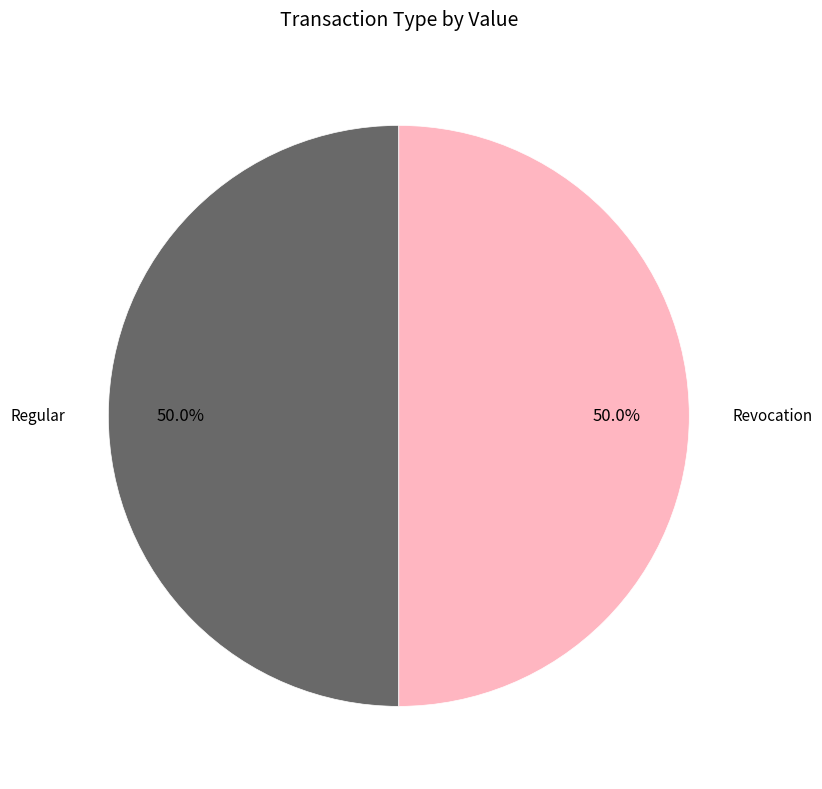

Approximately how many times larger is the value at Regular compared to Revocation?

1.0